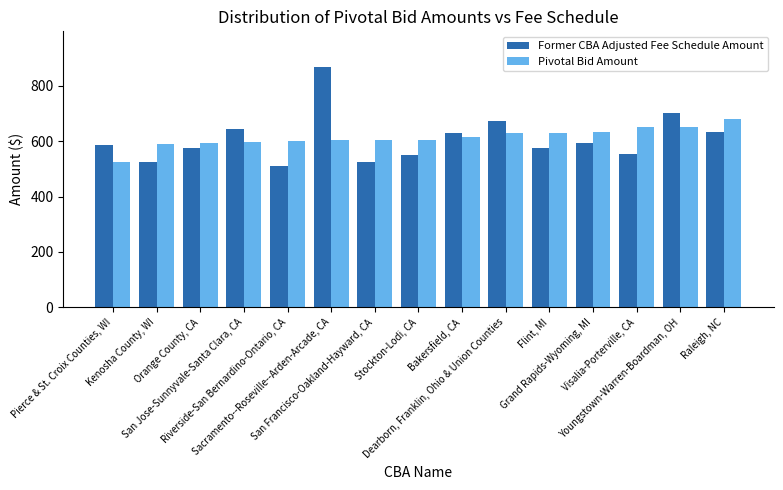

List the series in order of their peak value, highest first.

Former CBA Adjusted Fee Schedule Amount, Pivotal Bid Amount